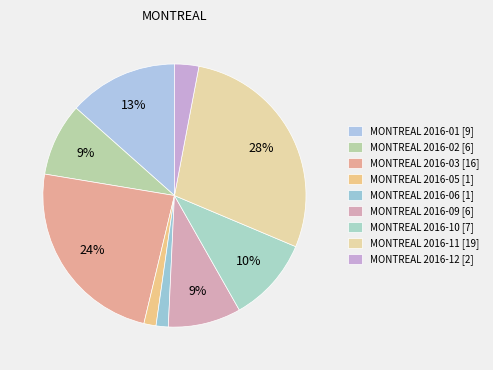

Count the number of slices in the pie.

9